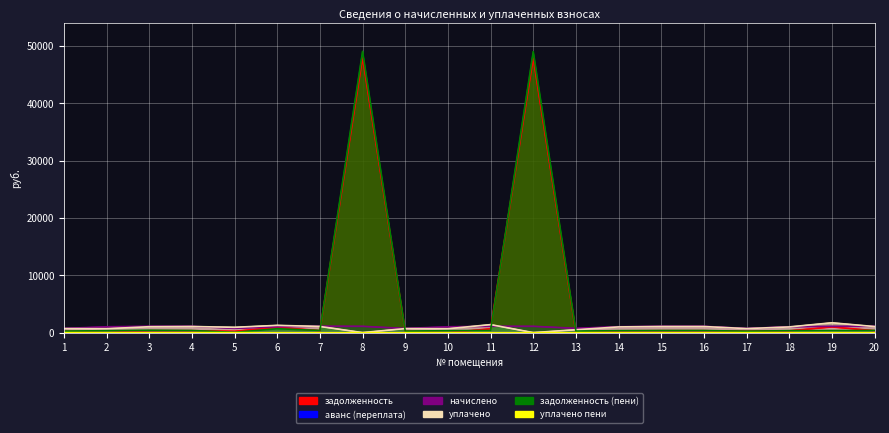

What is the difference between the highest and lowest values at 11?

1393.8